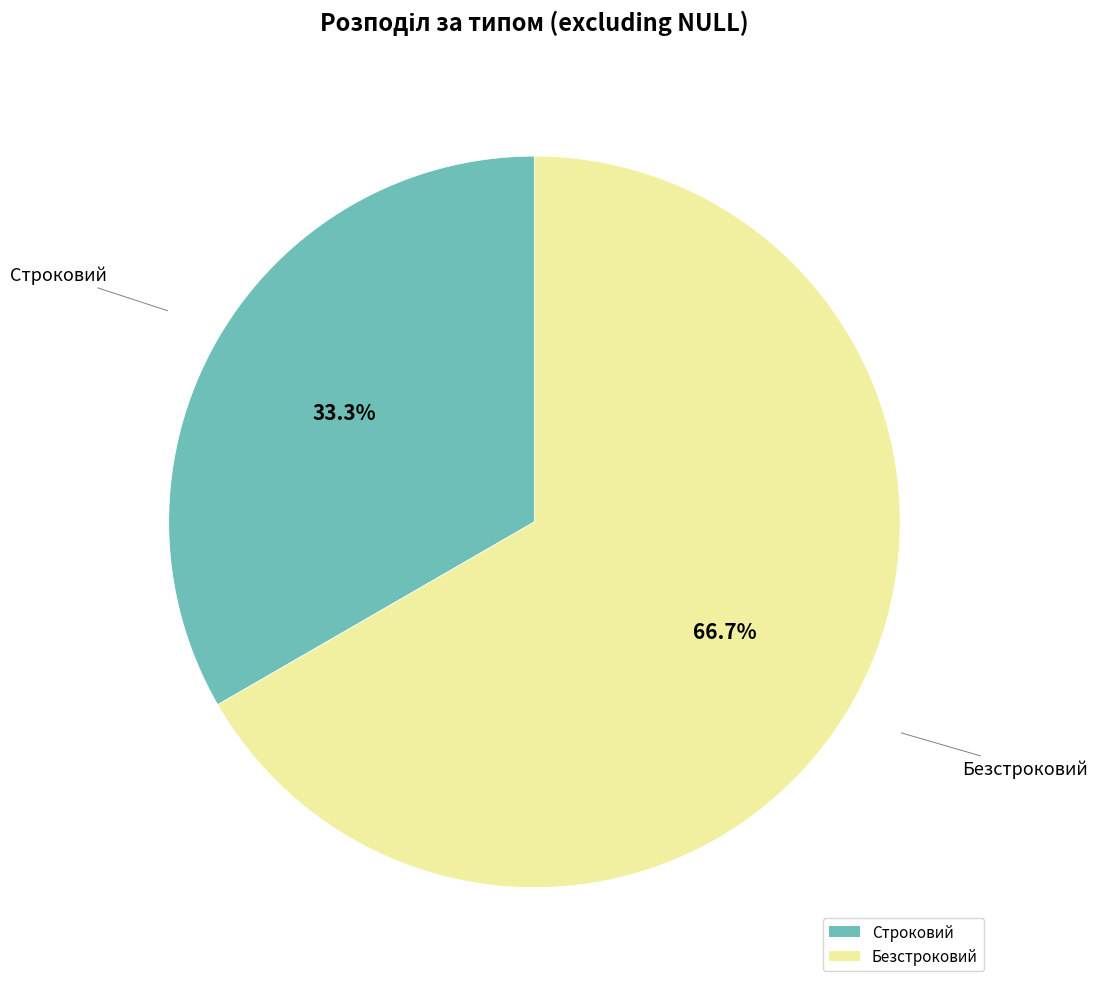

How many segments does this pie chart have?

2